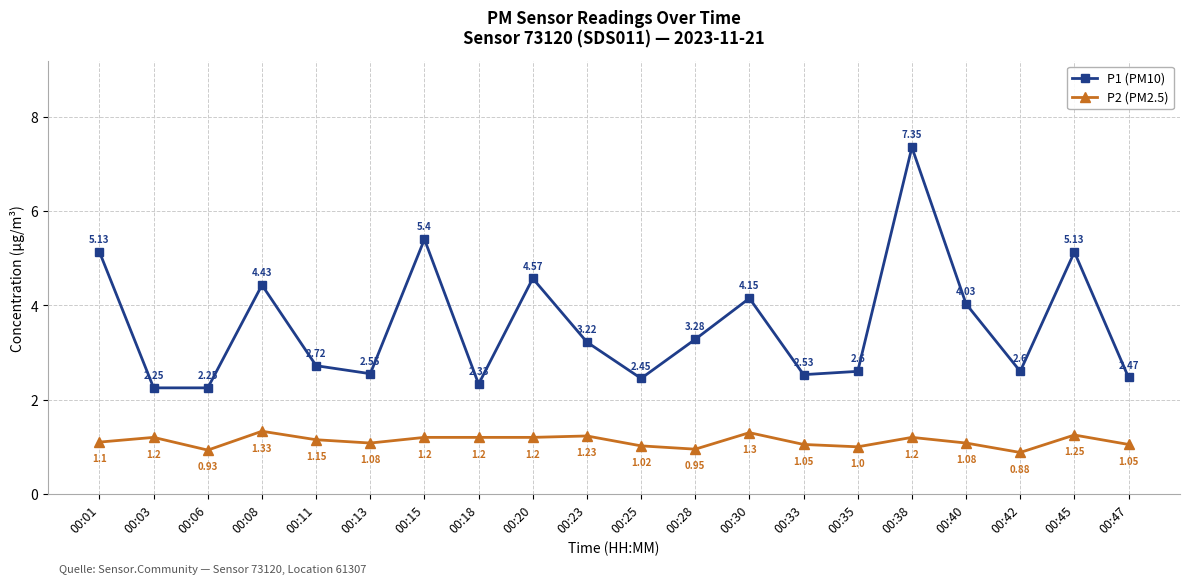

True or false: P1 (PM10) and P2 (PM2.5) intersect in this chart.

False